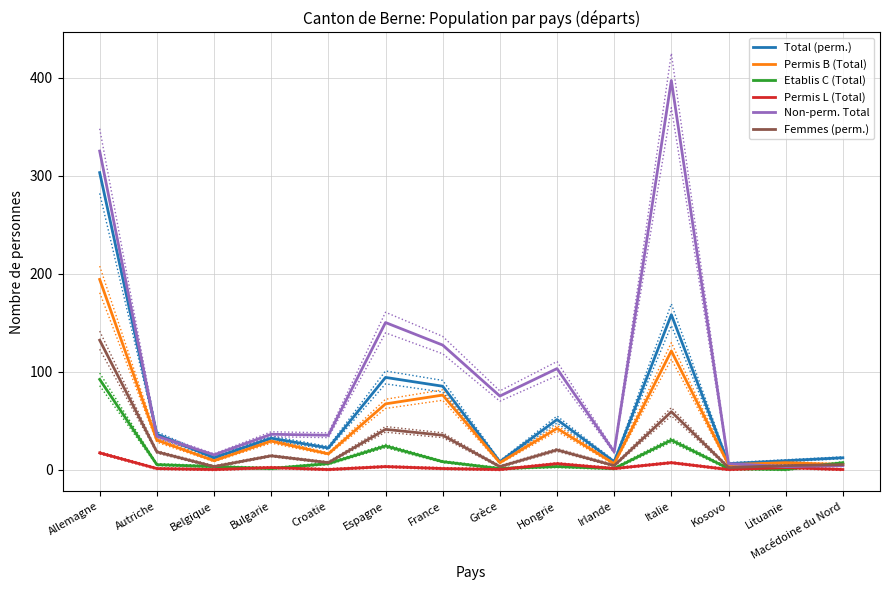

What is the sum of the Femmes (perm.) values at Hongrie and Espagne?

61